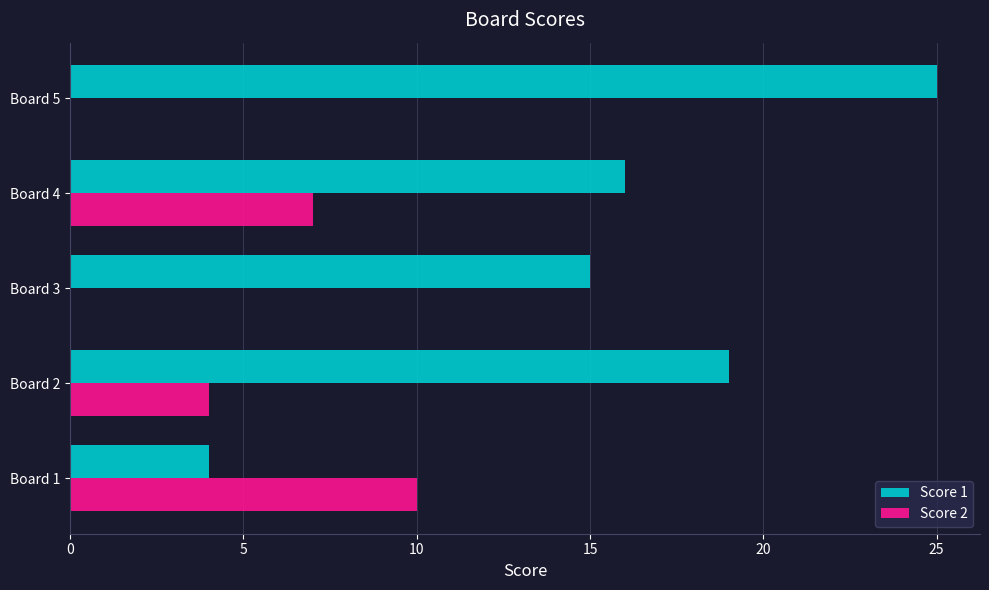

At which category is the sum across all series the highest?

Board 5